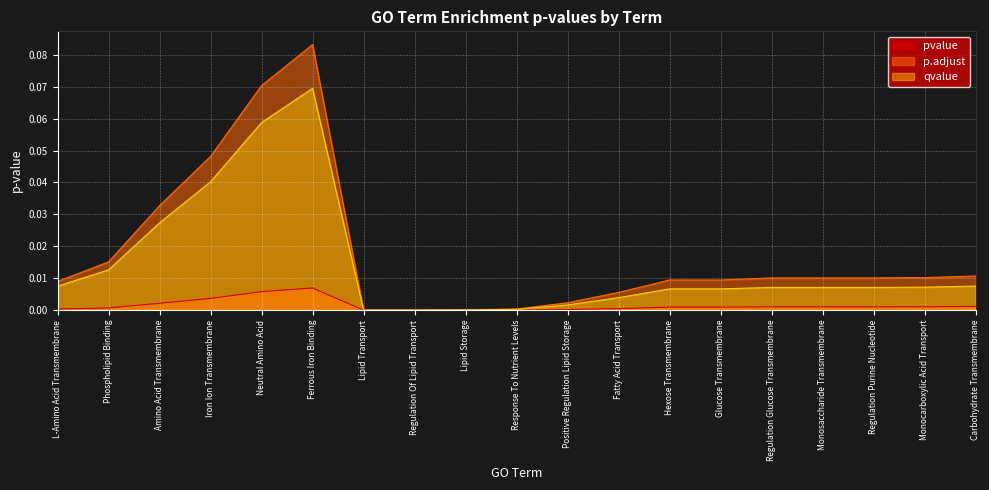

Between Response To Nutrient Levels and Regulation Glucose Transmembrane, which series saw the biggest shift?

p.adjust